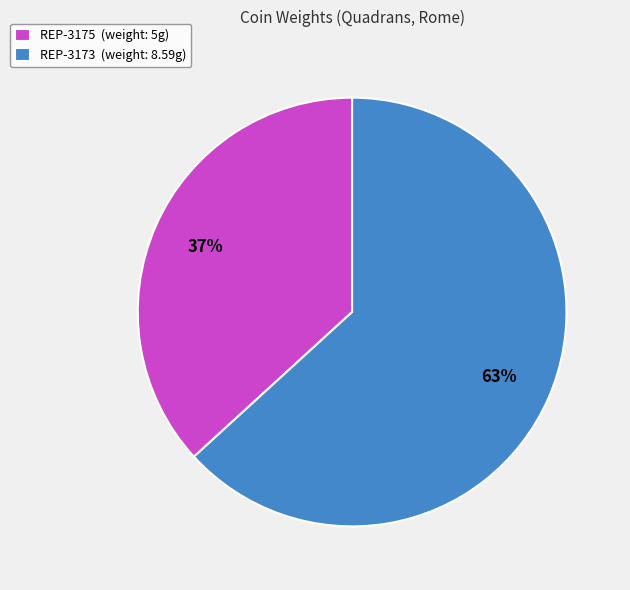

Is REP-3173 the majority of the pie?

Yes